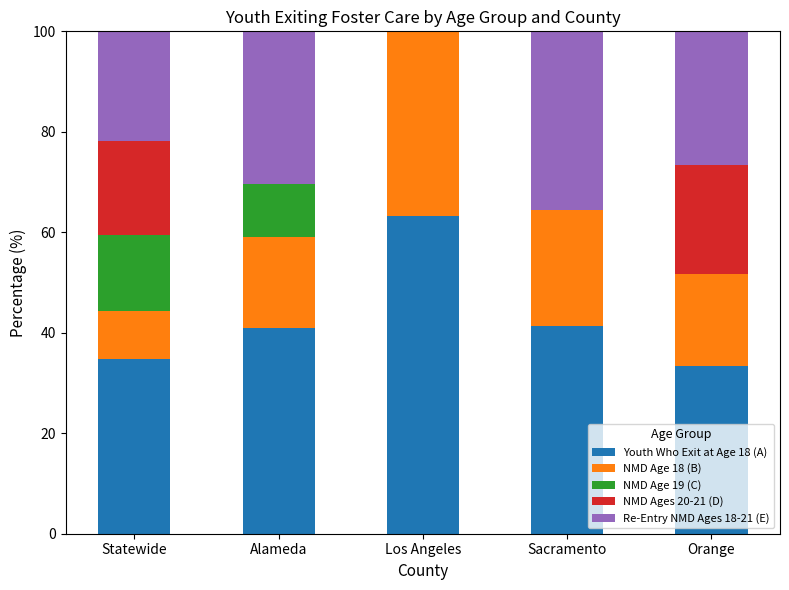

What is the total value across all series at Alameda?

100.0